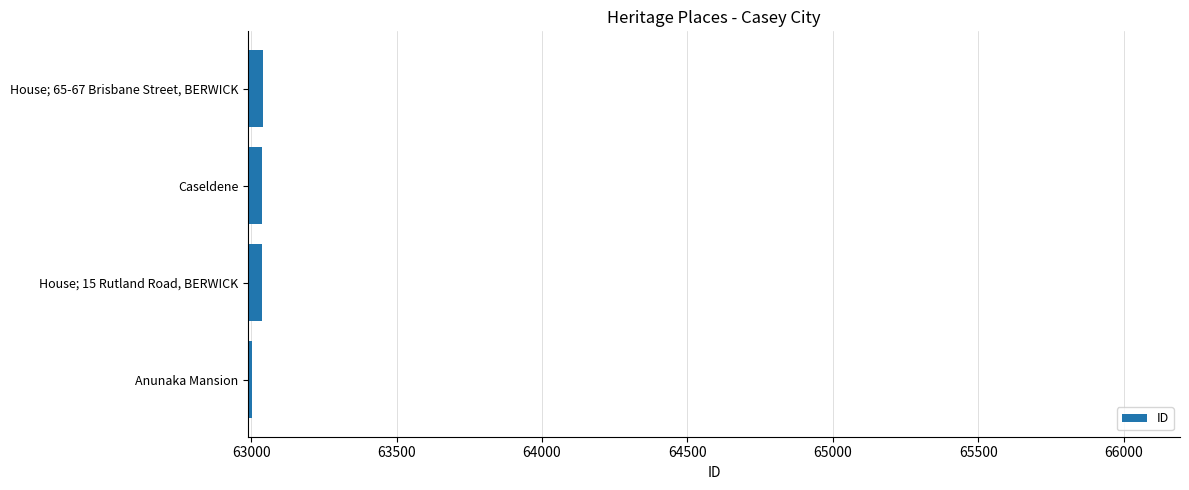

What is the smallest value displayed?

63002